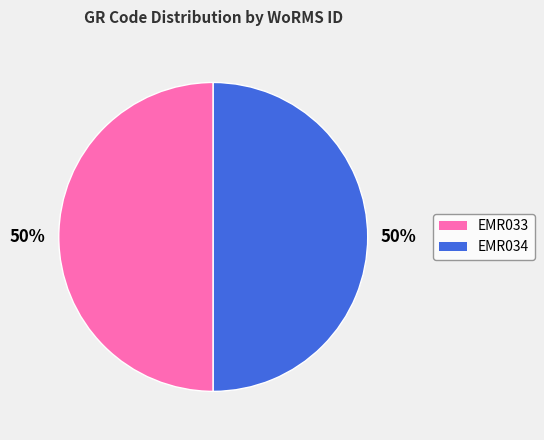

To the nearest percent, what is the average slice percentage?

50%